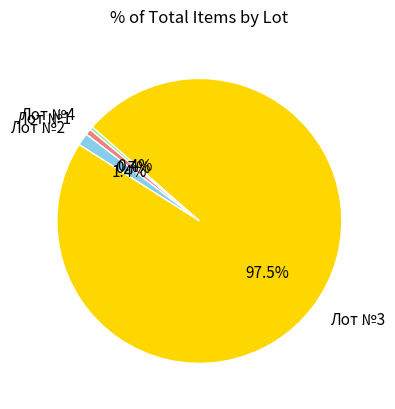

Is it true that Лот №1 is 1% of the pie?

True